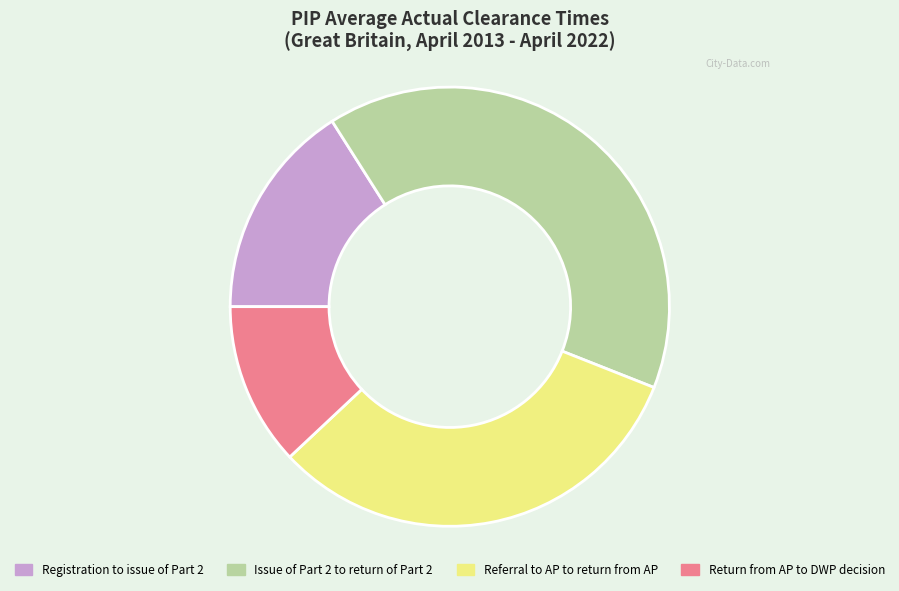

Does Registration to issue of Part 2 account for over 50% of the chart?

No